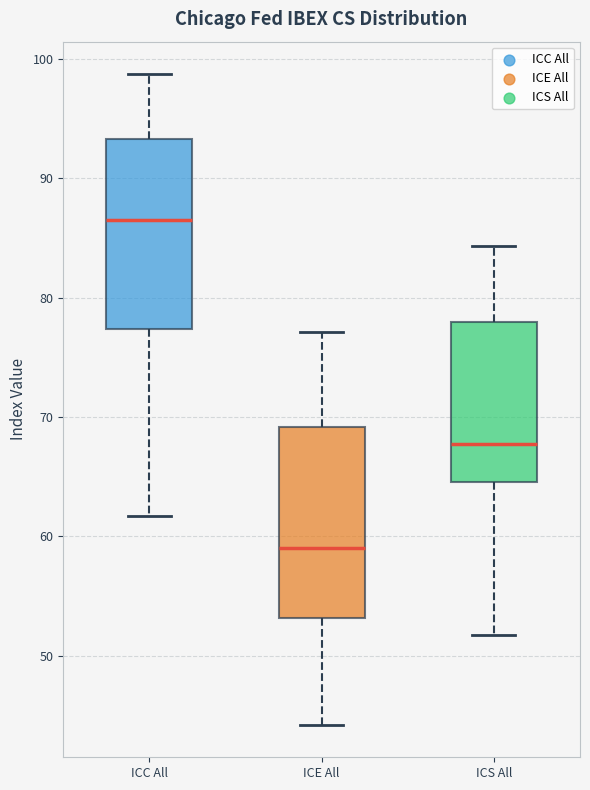

Reading left to right, transcribe this box plot: for each box, give where its median line is, the range the box spans, and where its two whiskers end, as read against the y-axis. The values are not printed on the chart, so give them approximately, as read against the axis.

ICC All: median 86, box 77 to 93, whiskers 62 to 99
ICE All: median 59, box 53 to 69, whiskers 44 to 77
ICS All: median 68, box 65 to 78, whiskers 52 to 84